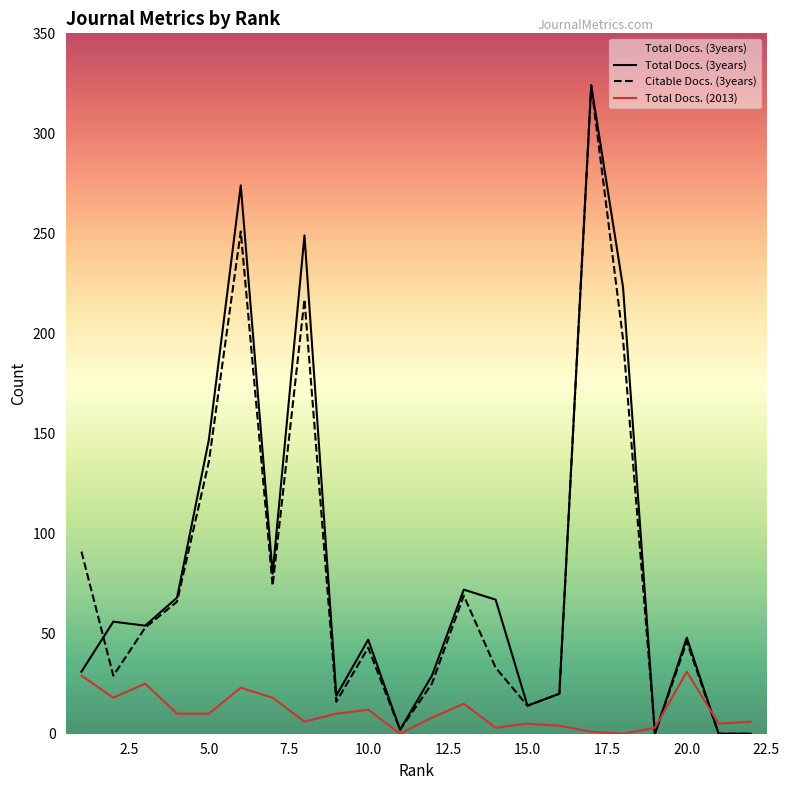

Which series ends up on top after the final intersection of Total Docs. (3years) and Citable Docs. (3years)?

Total Docs. (3years)